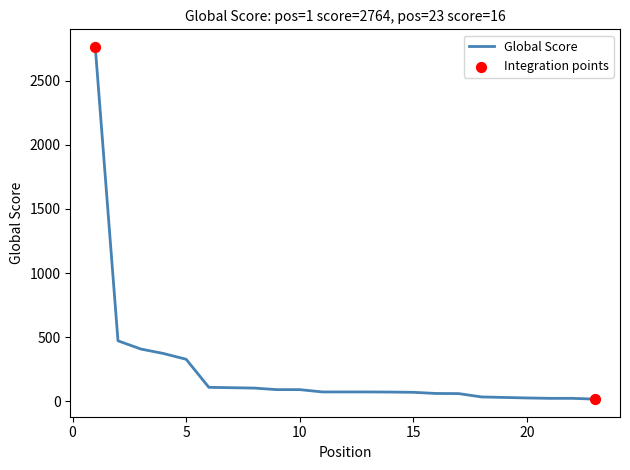

How many lines are shown in the chart?

1